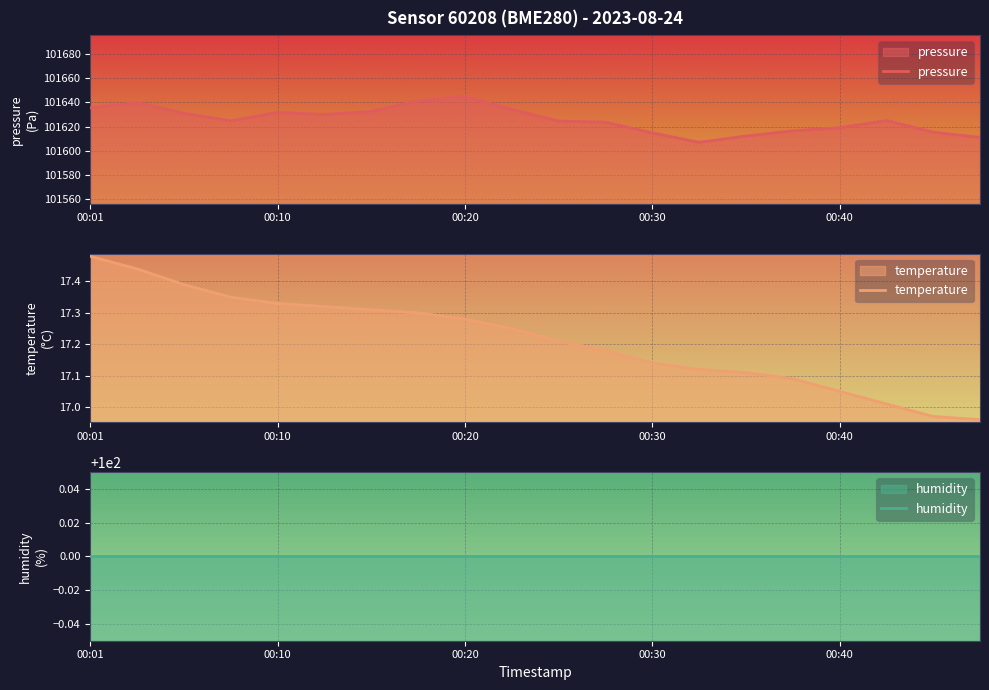

Which series has the largest total across all categories?

pressure